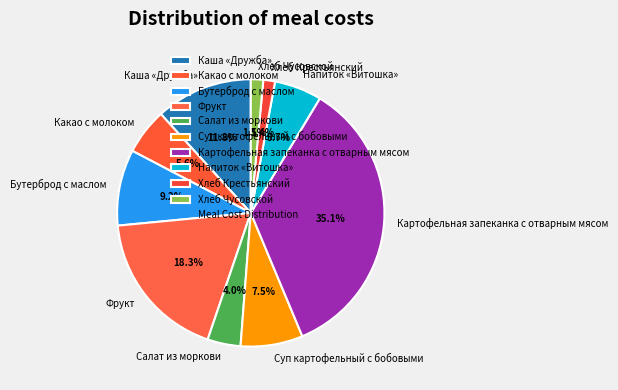

How many slices are in this pie chart?

10